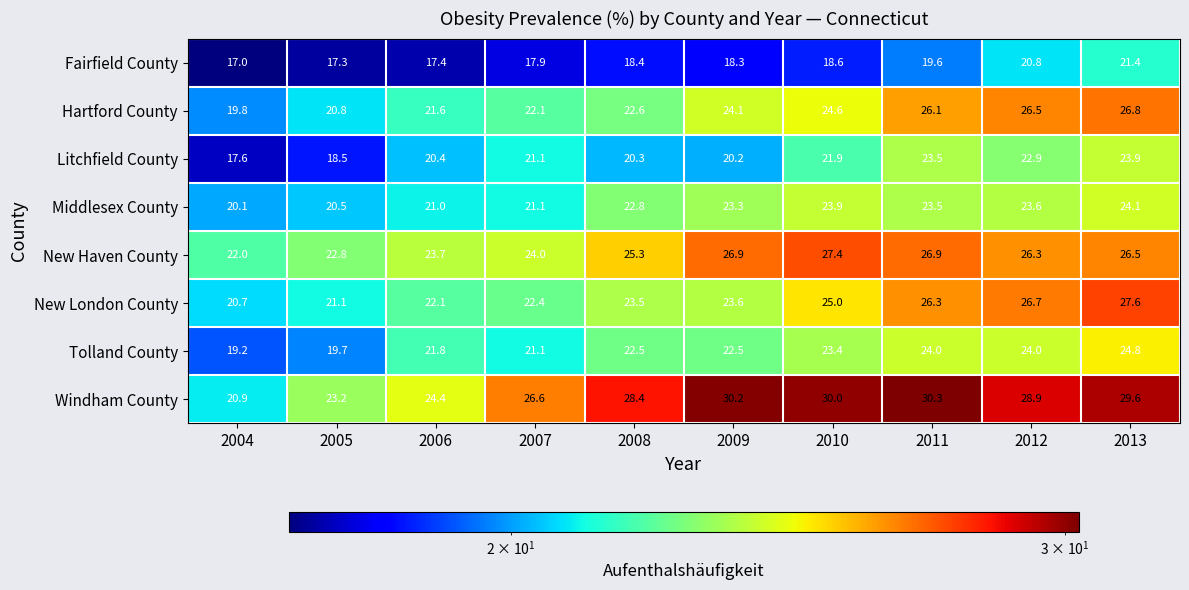

What is the sum of all Middlesex County values?

223.9